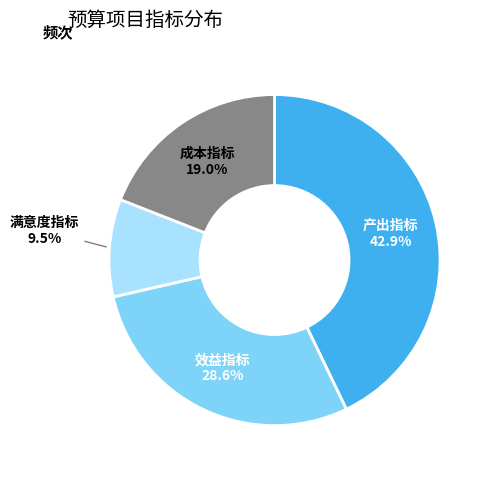

Is there any slice that represents more than half of the pie?

No